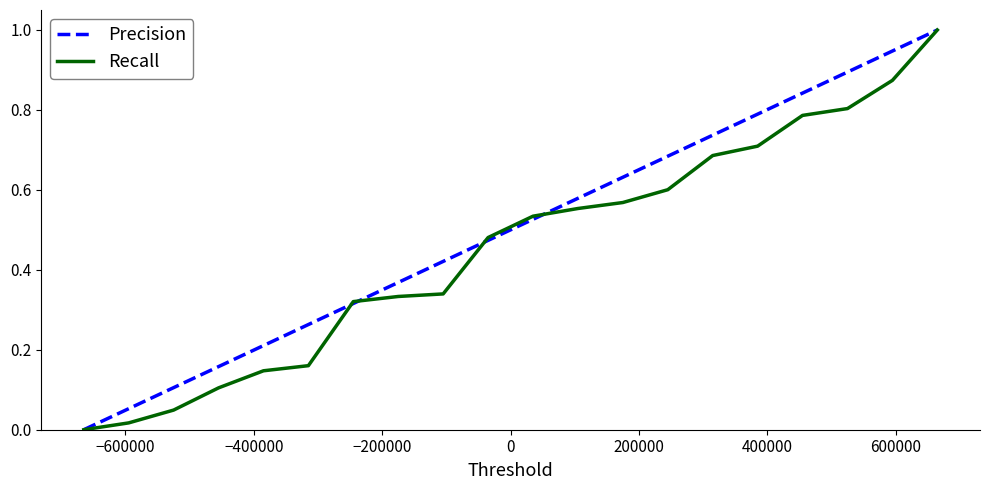

List the series in order of their overall mean, highest first.

Precision, Recall